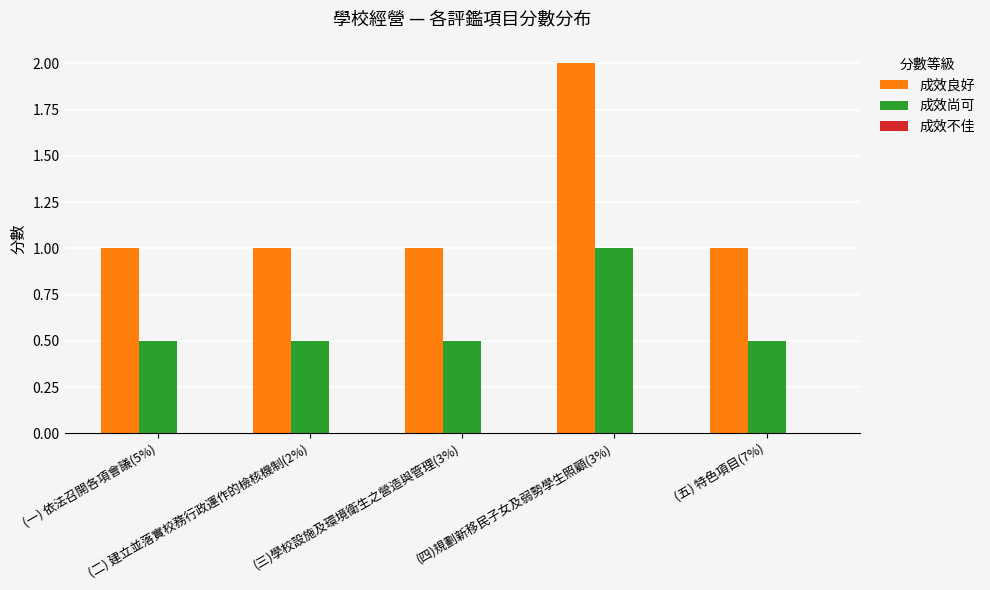

How many bars are there in each group?

2